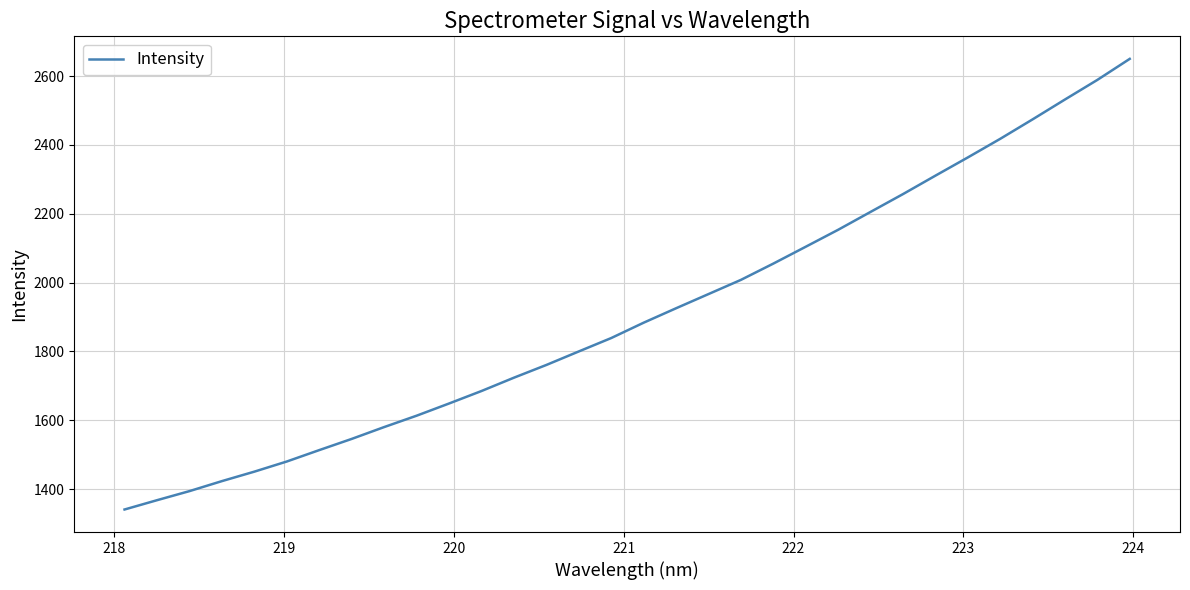

What is the difference between the maximum and minimum values?

1309.8